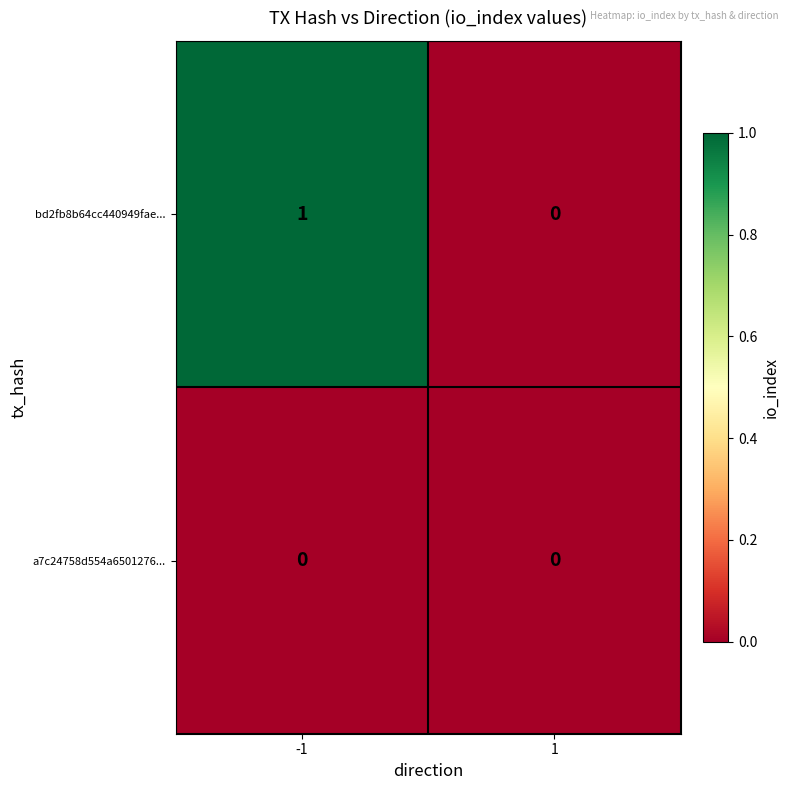

Is it true that bd2fb8b64cc440949fae... equals 2 at -1?

False